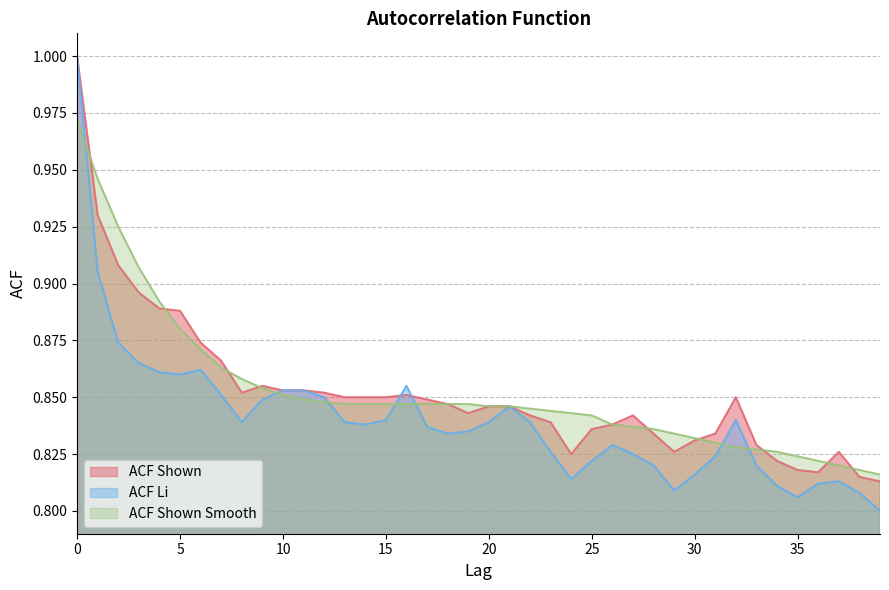

Count the acf_li values in the range 0 to 1.

40